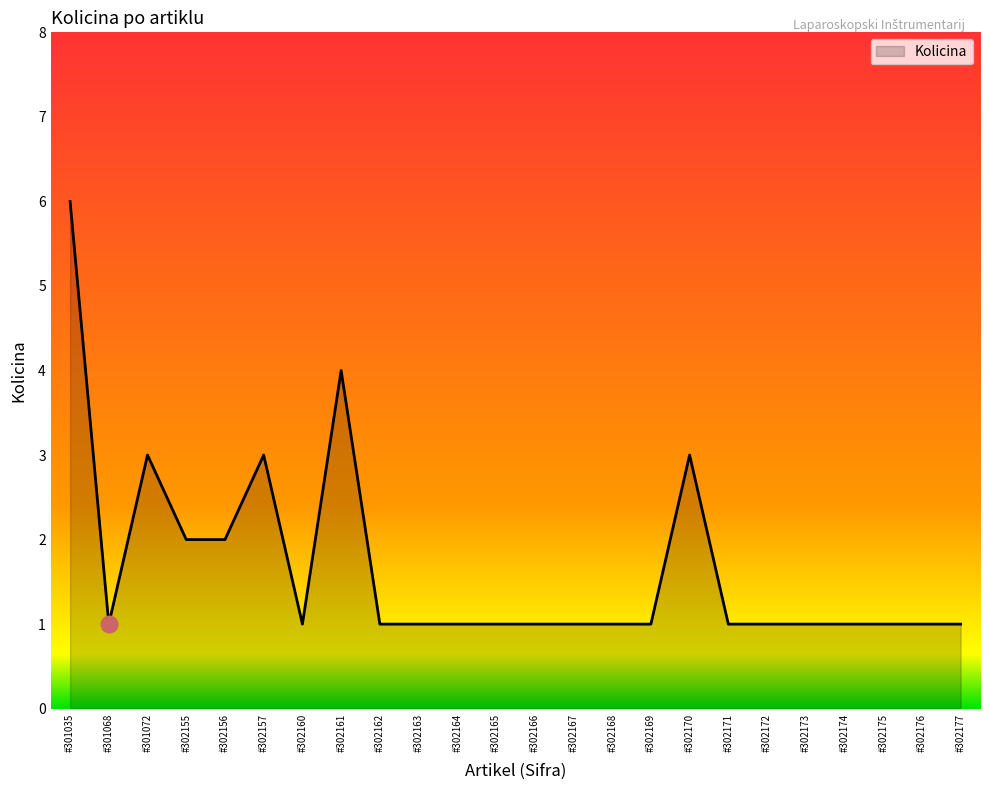

What is the maximum value shown in the chart?

6